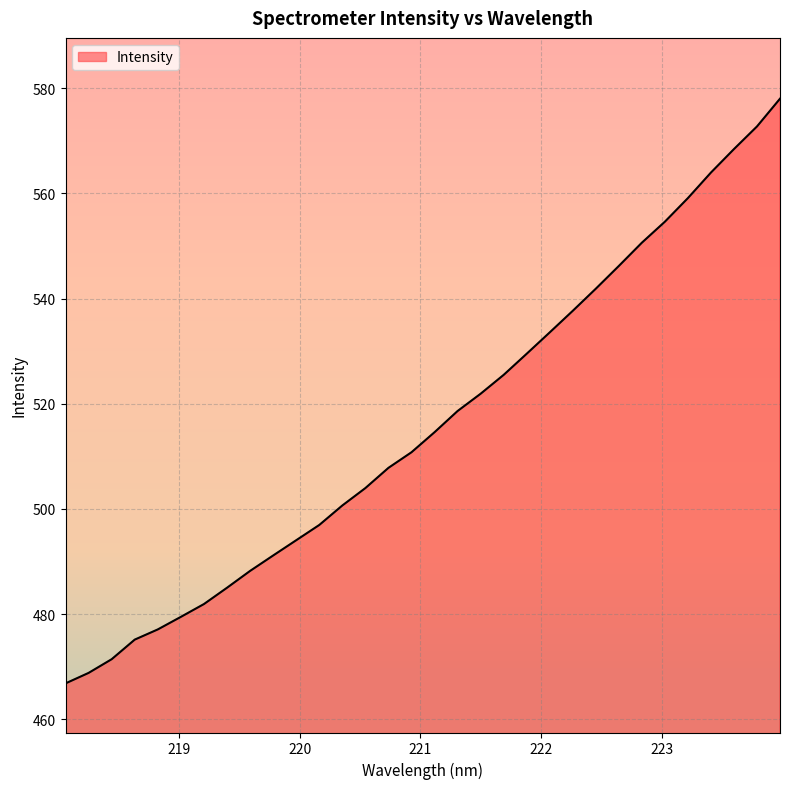

What is the maximum value shown in the chart?

578.0